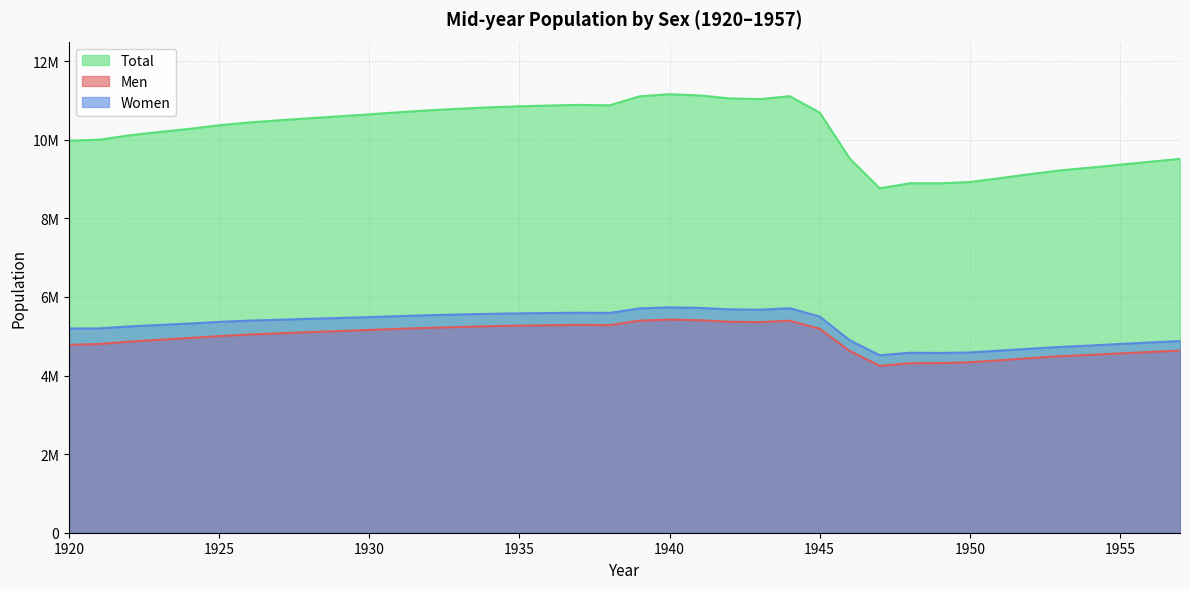

True or false: Men and Total intersect in this chart.

False